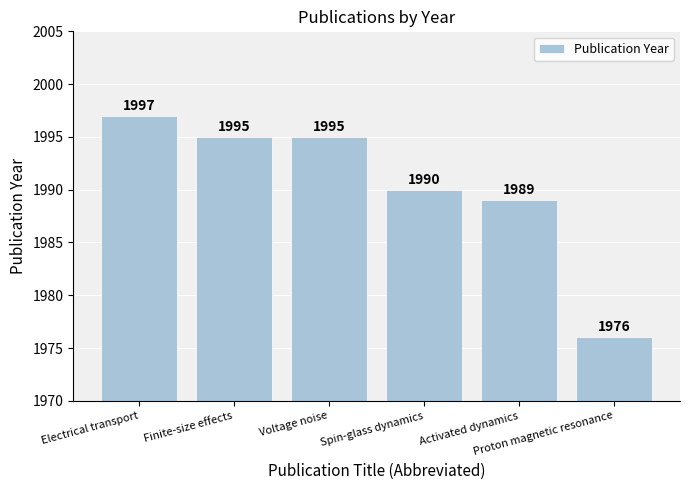

Are the bars grouped side by side (vs. stacked)?

No